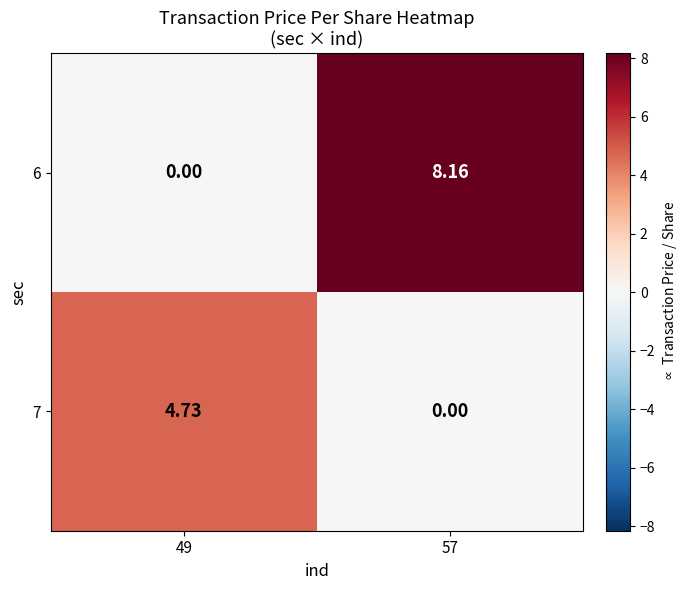

How many data points in 7 are above 4?

1